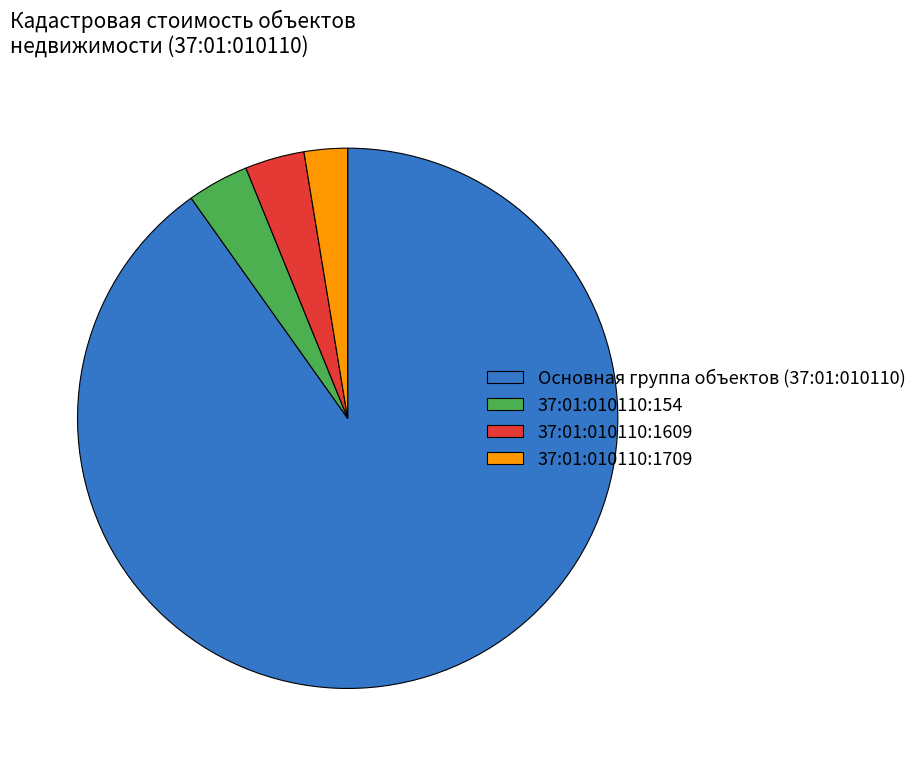

Count the number of slices in the pie.

4